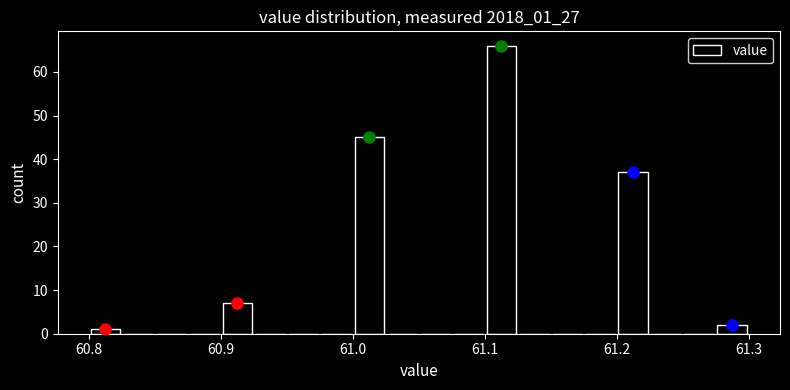

Read against the x-axis, roughly where is the centre of the tallest bar?

61.11